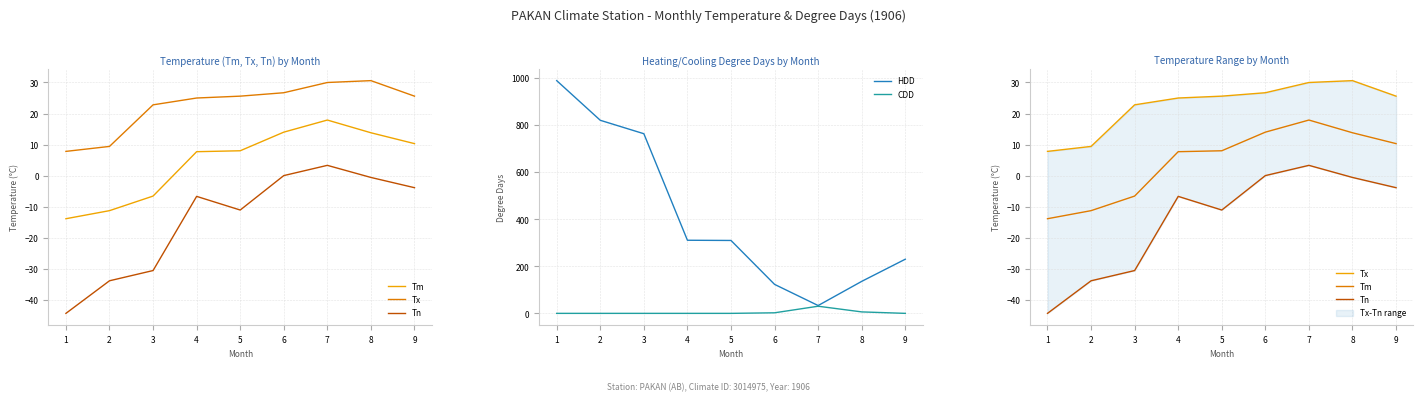

Reading left to right, transcribe all the data shown in this chart.

Tm: 1=-13.9	2=-11.3	3=-6.6	4=7.7	5=8.0	6=14.0	7=17.9	8=13.8	9=10.3
Tx: 1=7.8	2=9.4	3=22.8	4=25.0	5=25.6	6=26.7	7=30.0	8=30.6	9=25.6
Tn: 1=-44.4	2=-33.9	3=-30.6	4=-6.7	5=-11.1	6=0.0	7=3.3	8=-0.6	9=-3.9
HDD: 1=987.7	2=819.4	3=762.4	4=310.3	5=309.4	6=123.0	7=33.2	8=135.8	9=229.8
CDD: 1=0.0	2=0.0	3=0.0	4=0.0	5=0.0	6=2.4	7=30.3	8=6.2	9=0.0